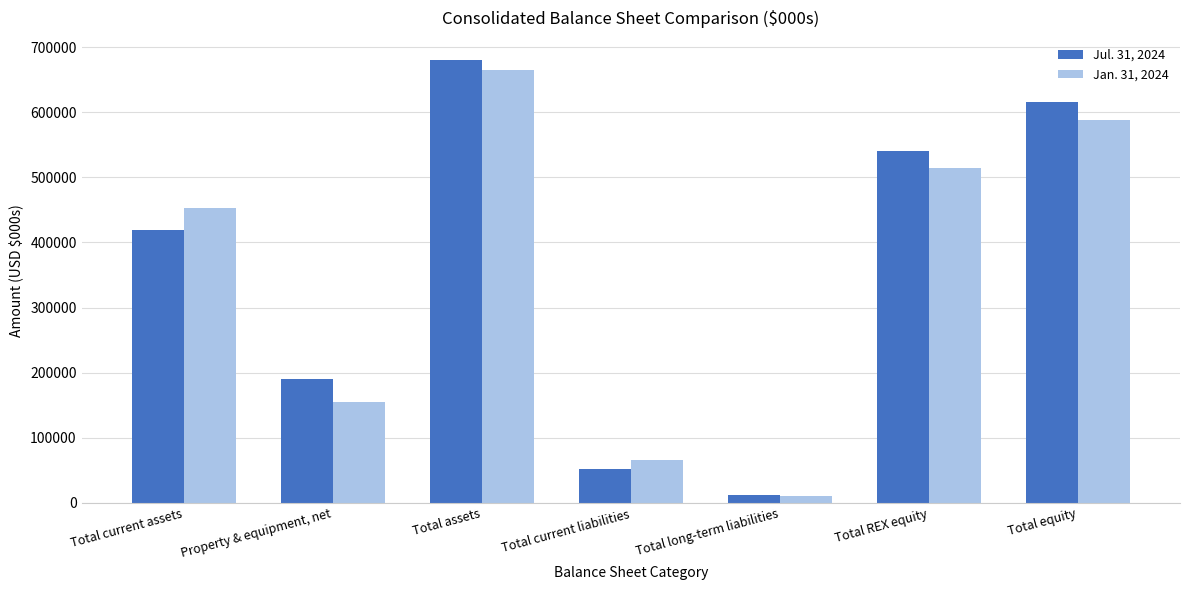

What is the approximate value of Jul. 31, 2024 at Total current liabilities, to the nearest 50?

51900